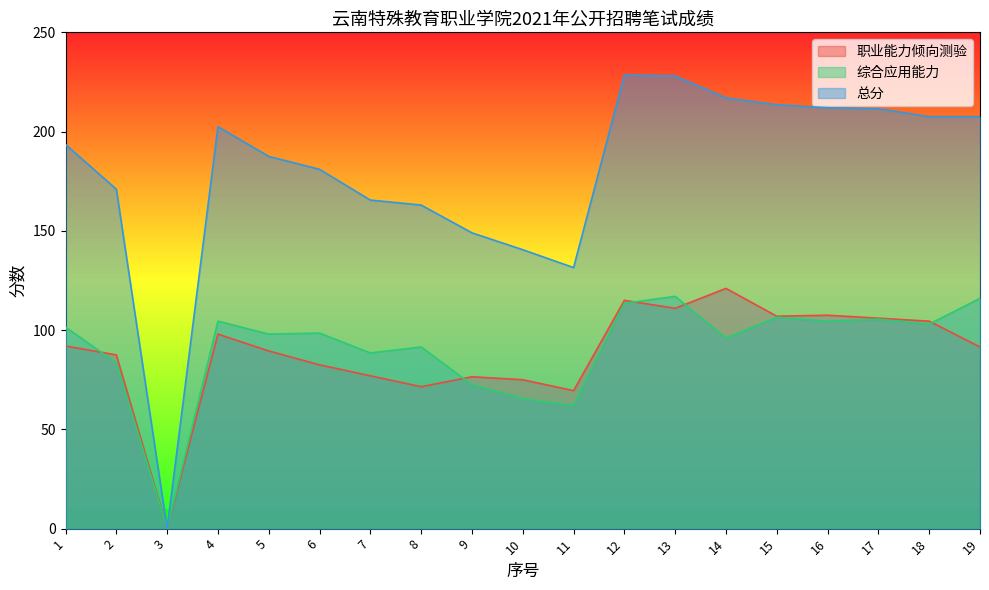

Does the chart display data point markers on the line(s)?

No